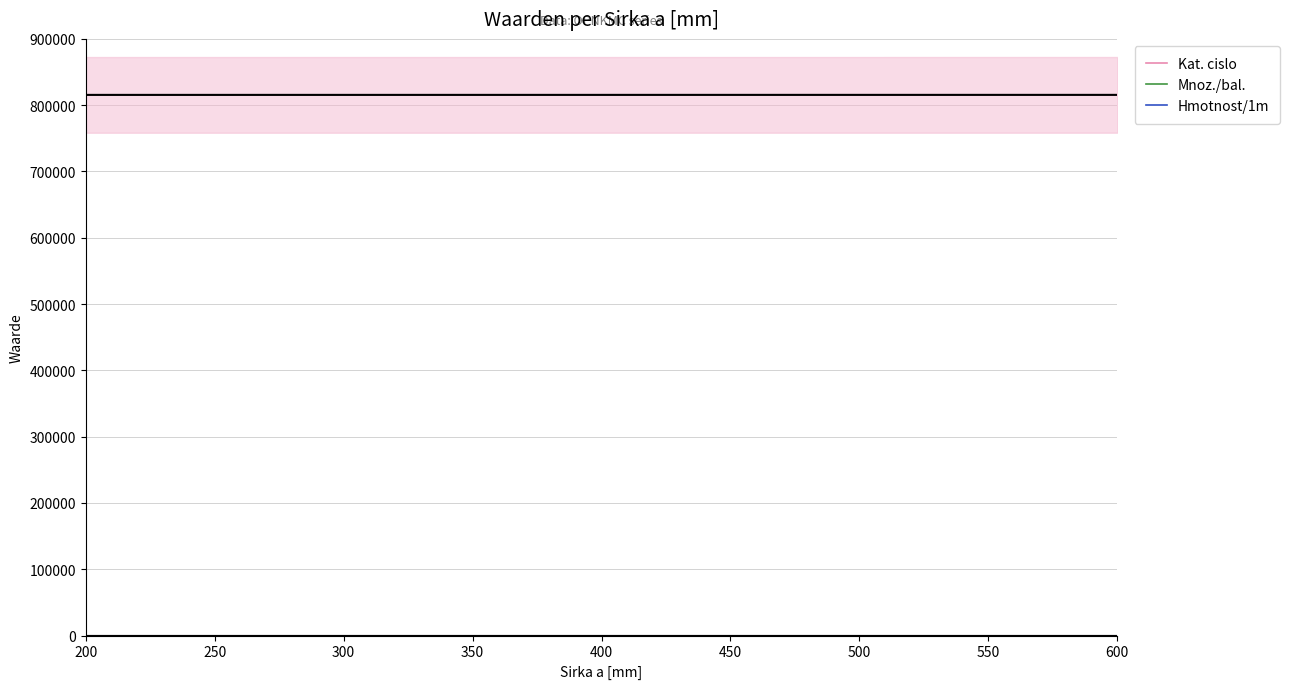

Reading left to right, transcribe all the data shown in this chart.

Kat. cislo: 815520	815530	815540	815550	815560
Mnoz./bal.: 2	2	2	2	2
Hmotnost/1m: 0	0	0	0	0